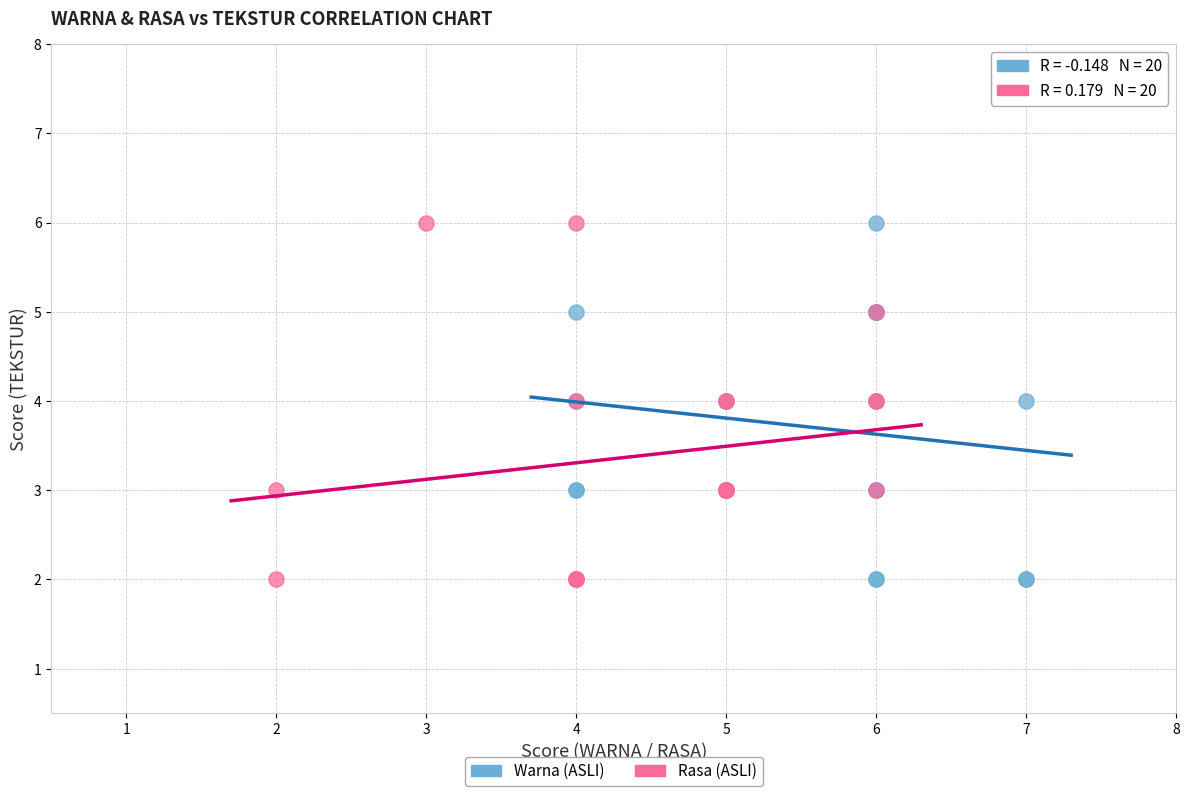

What are all the series names shown in the legend?

Warna (ASLI), Rasa (ASLI)